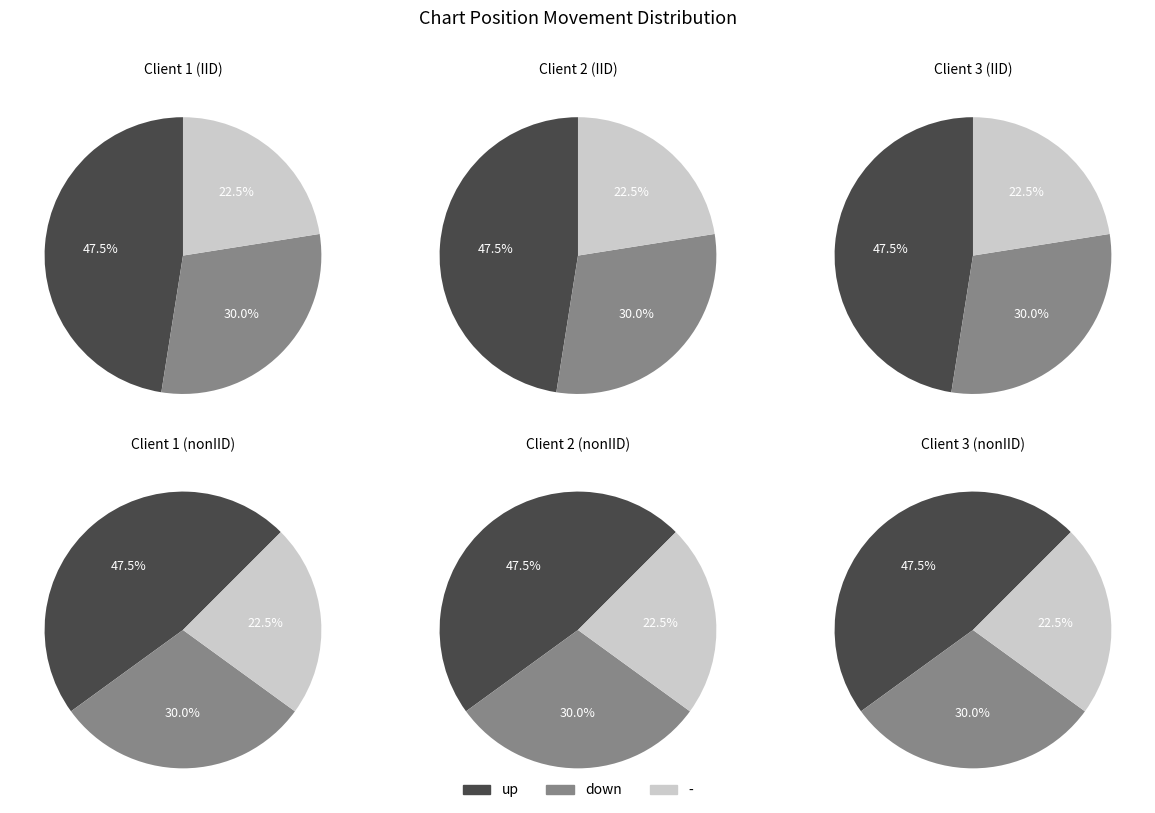

Which category accounts for the majority?

up